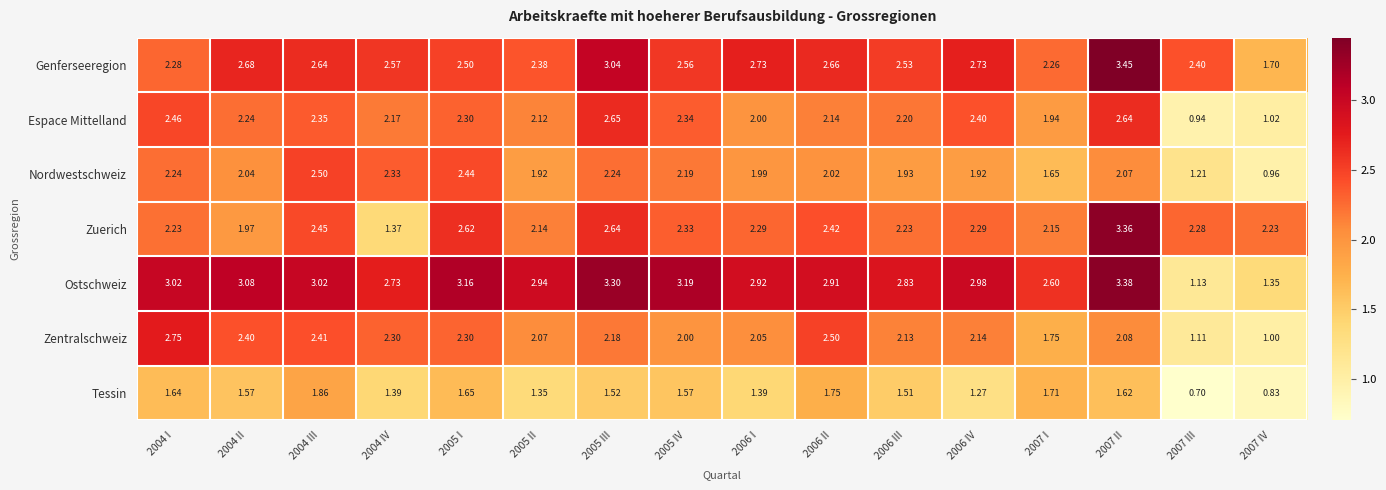

Rank the series by their maximum value, from highest to lowest.

Genferseeregion, Ostschweiz, Zuerich, Zentralschweiz, Espace Mittelland, Nordwestschweiz, Tessin